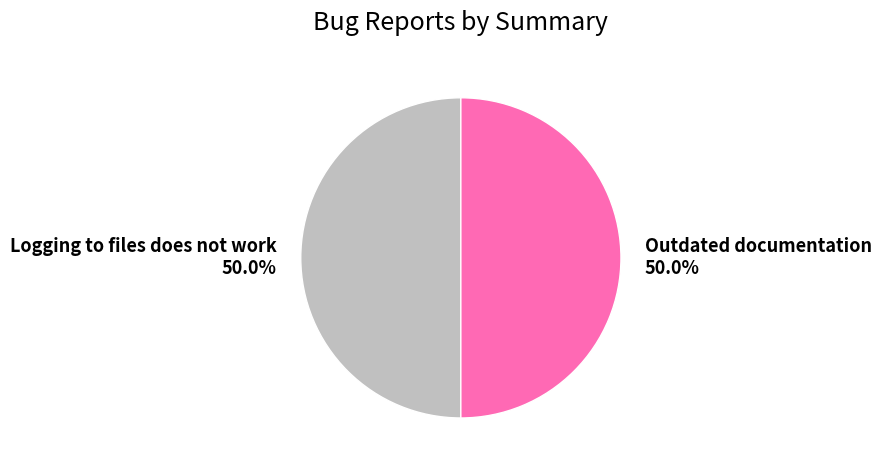

How many segments does this pie chart have?

2